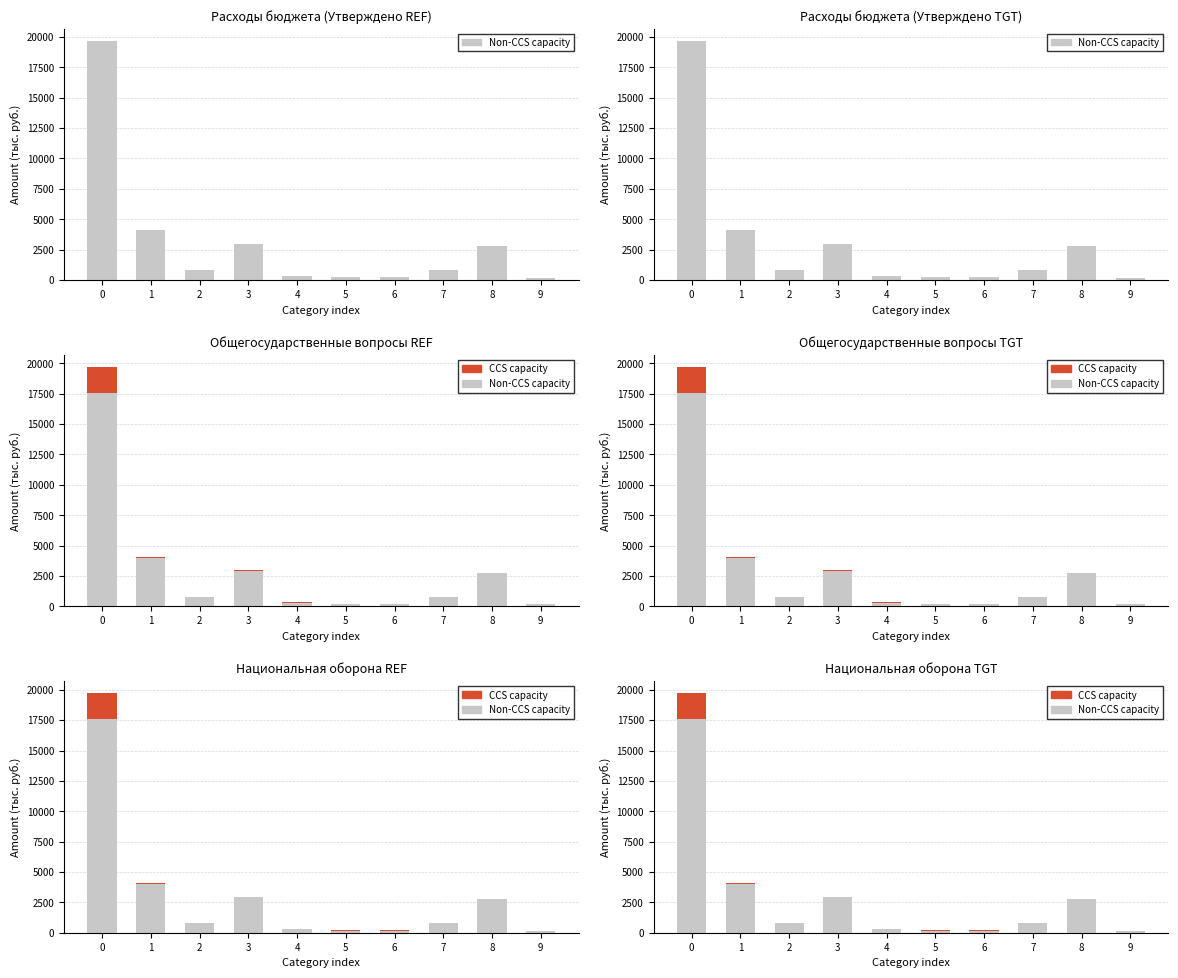

True or false: CCS capacity has a value of 32.3 at 6.

True